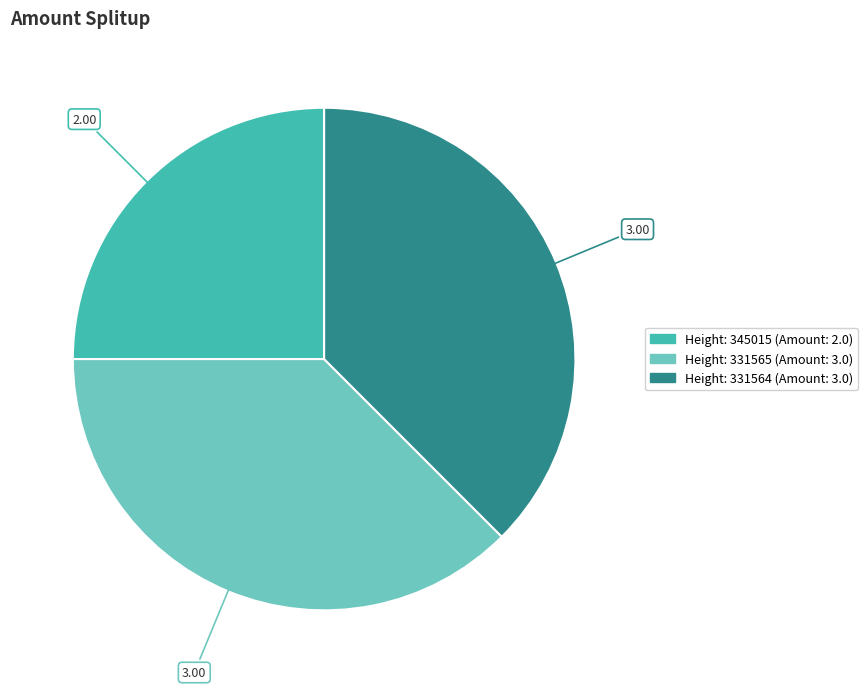

Is there any slice that represents more than half of the pie?

No